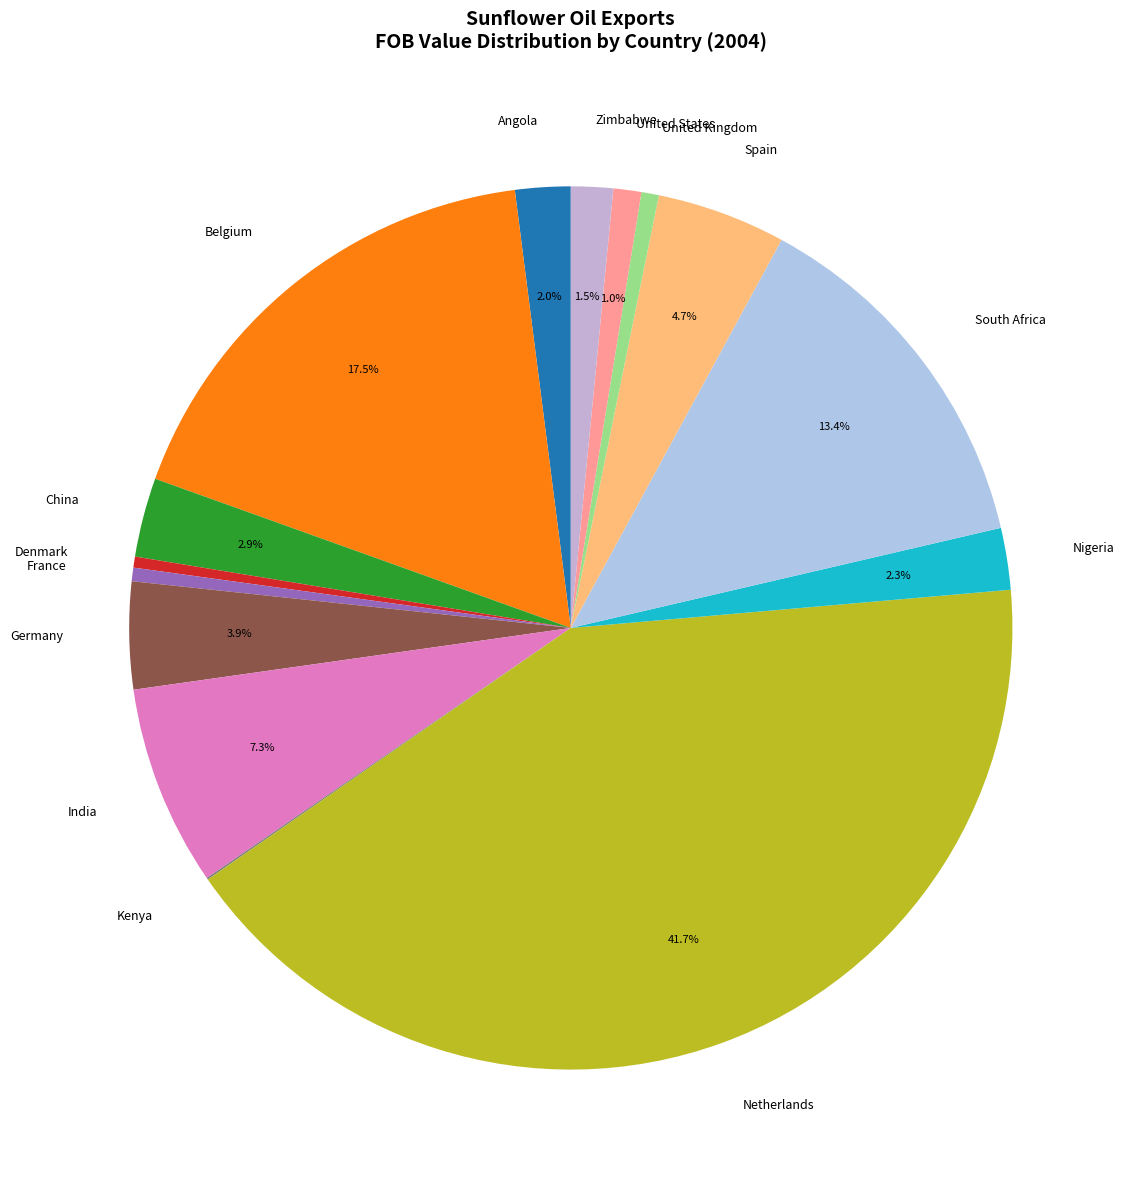

Does South Africa represent more than half of the total?

No